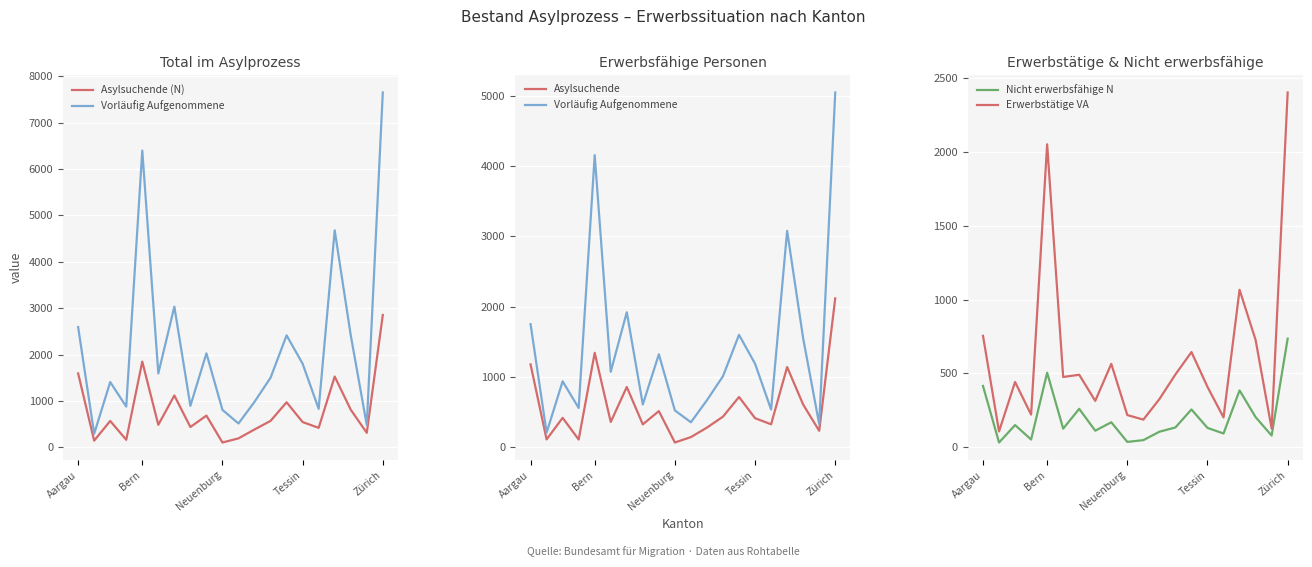

The value of Nicht erwerbsfähige N at Bern is 505. True or false?

True